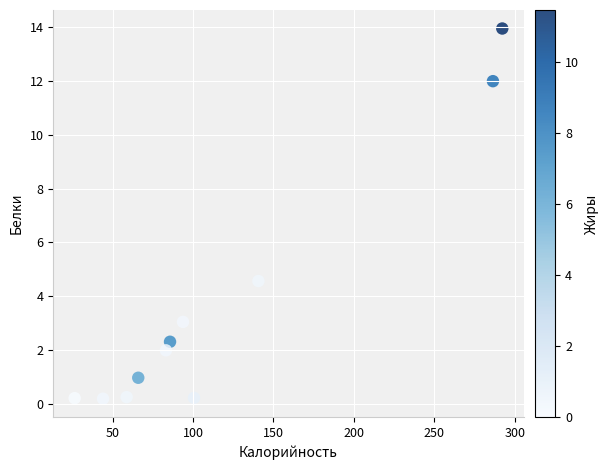

What Y value in the scatter plot is closest to 7?

4.6